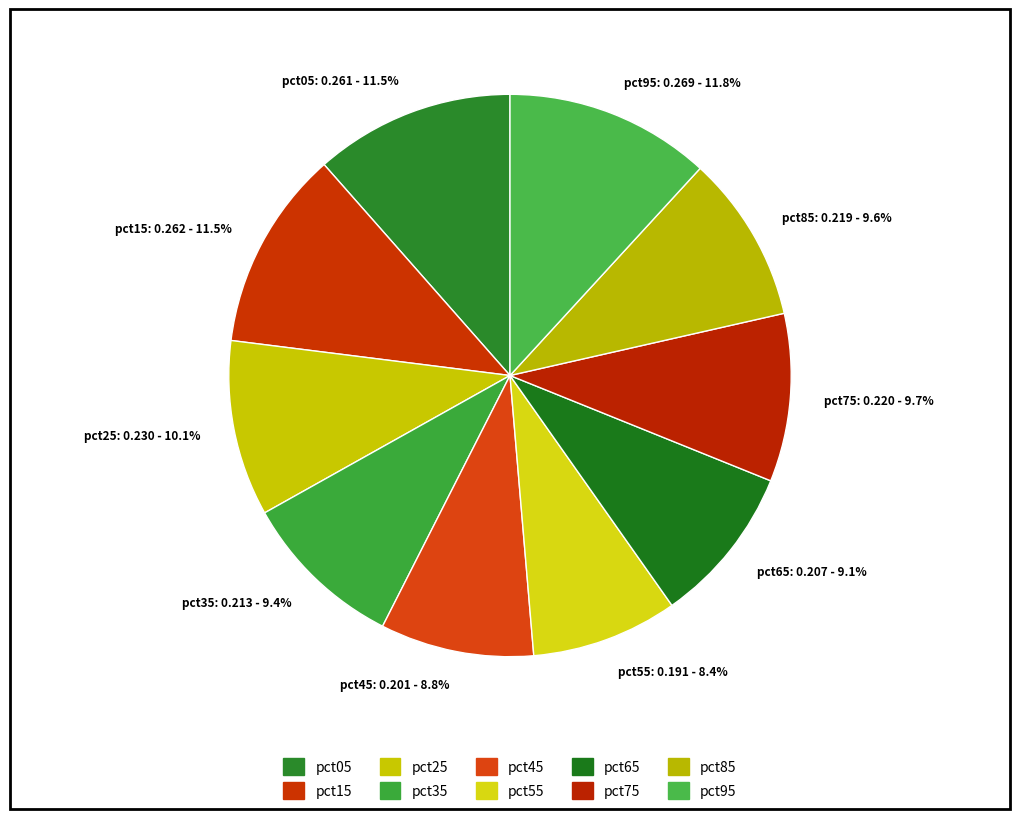

Do pct75 and pct05 together represent more than half of the pie?

No